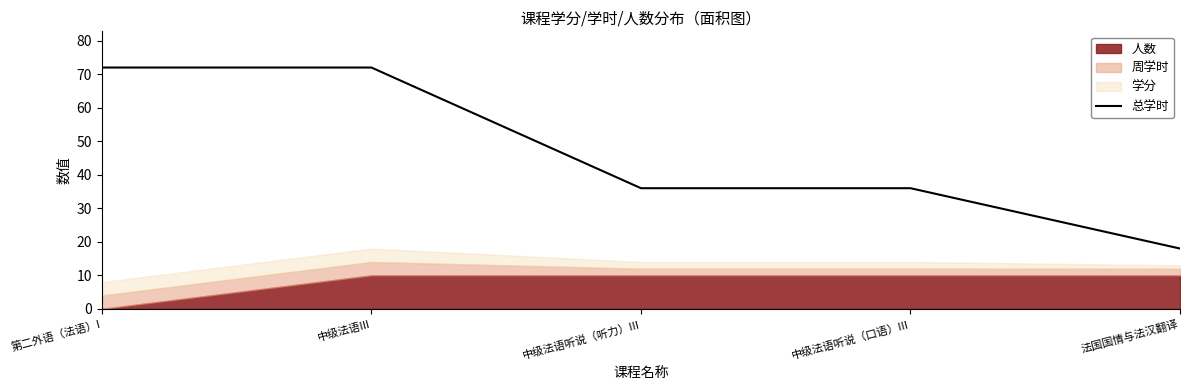

How many lines are shown in the chart?

1